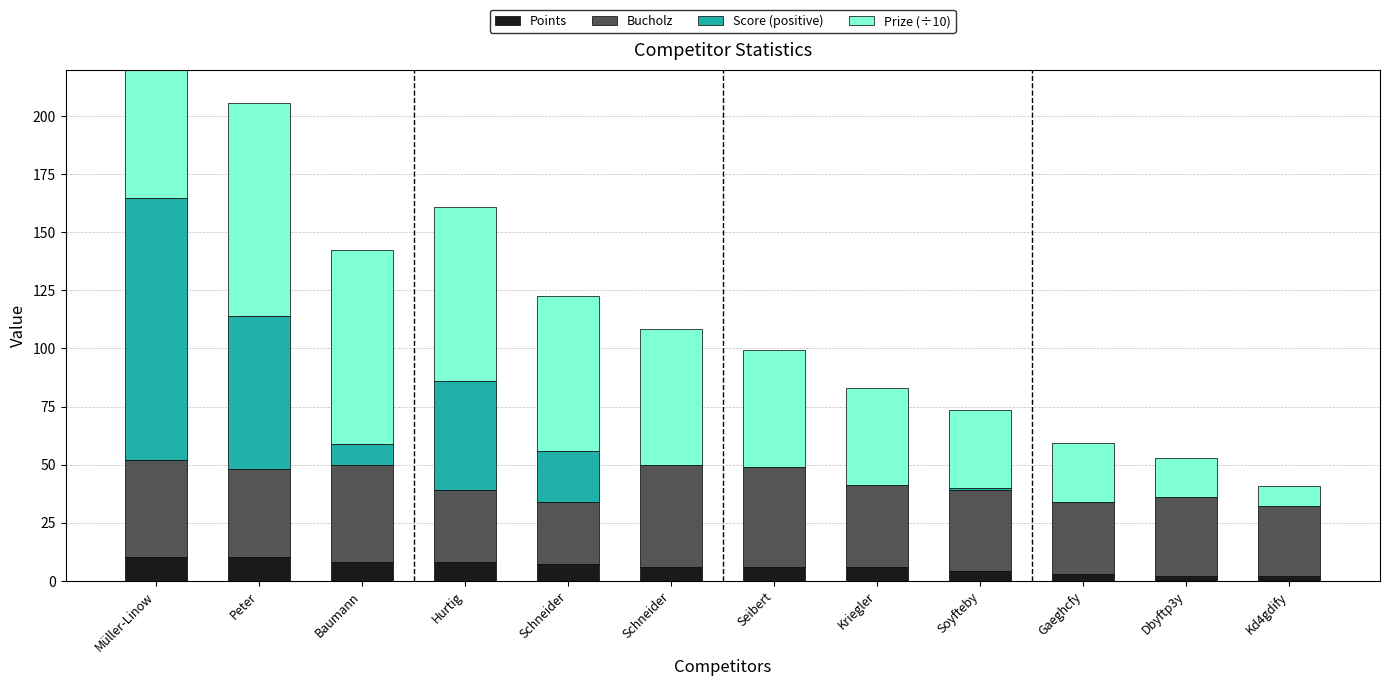

The value of Bucholz at Hurtig is 31.0. True or false?

True